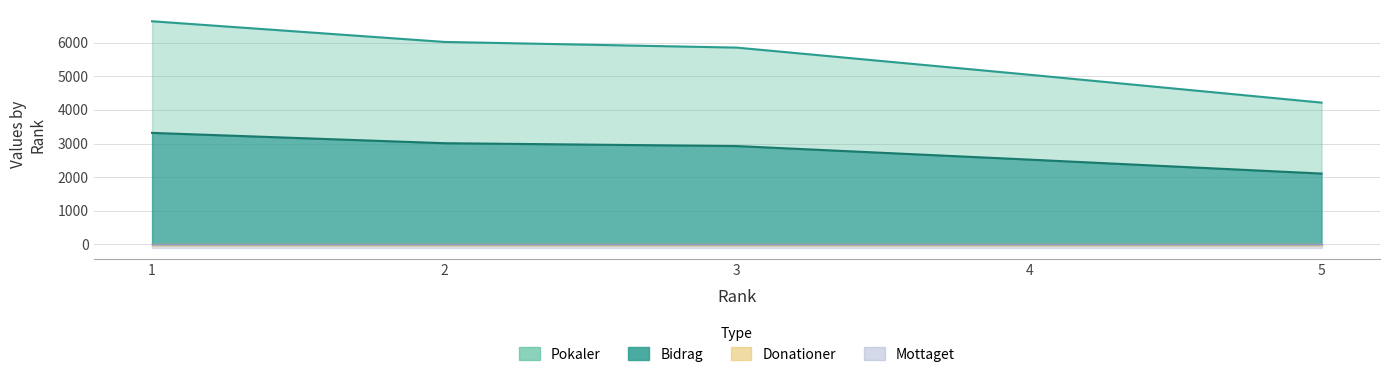

What is the approximate value of Bidrag at 1, to the nearest 50?

3300